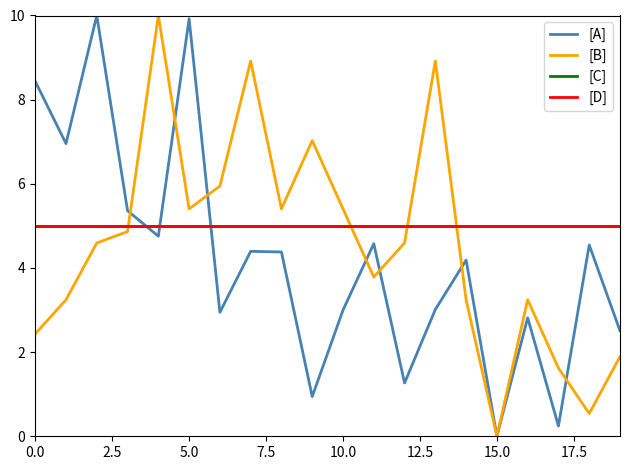

True or false: [A] and [C] cross at least once.

True